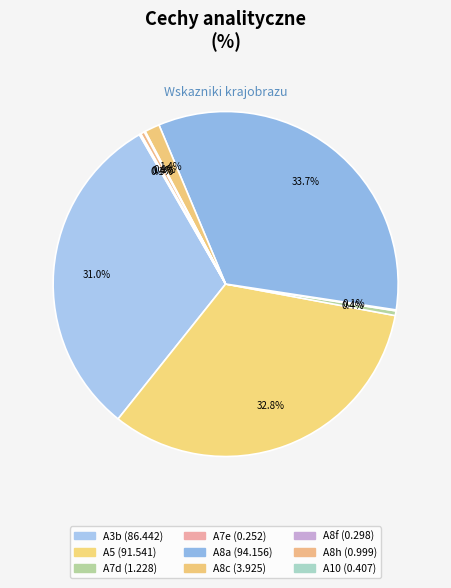

Which category has the biggest portion of the pie?

A8a